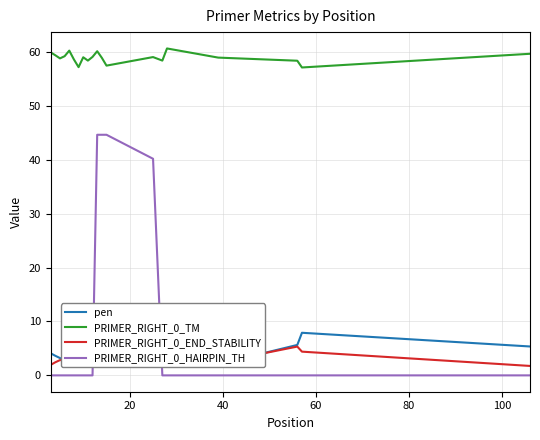

What is the difference between the maximum and minimum values in the PRIMER_RIGHT_0_HAIRPIN_TH series?

44.6